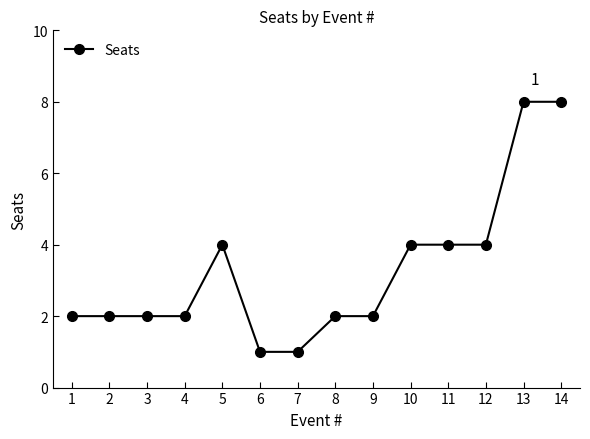

What is the difference between the values at 6 and 13?

7